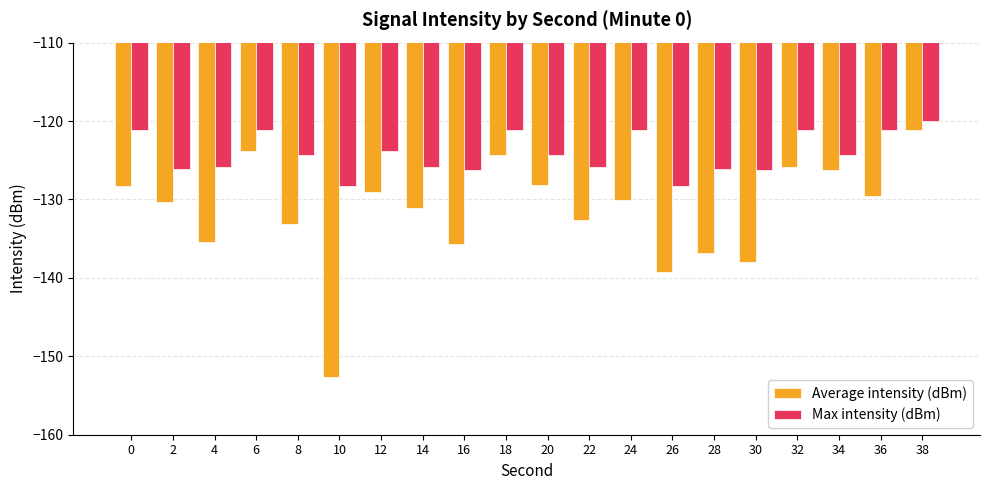

What is the difference between the highest and lowest values at 6?

2.6